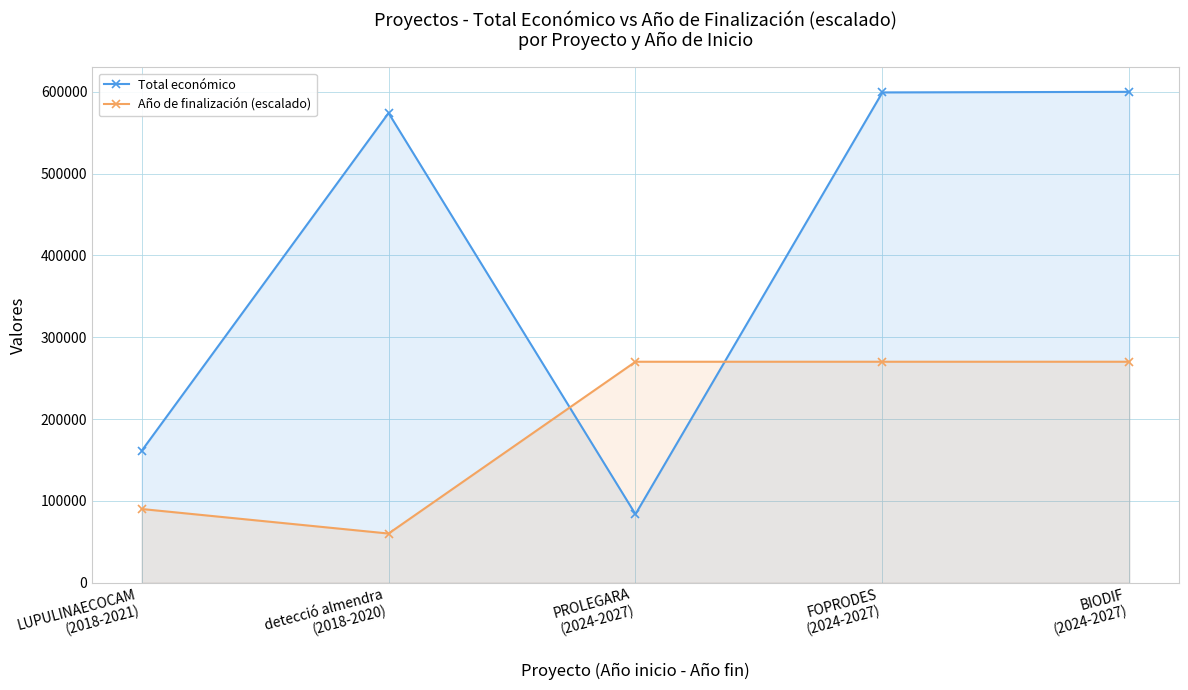

What is the average value of the Total económico series?

403567